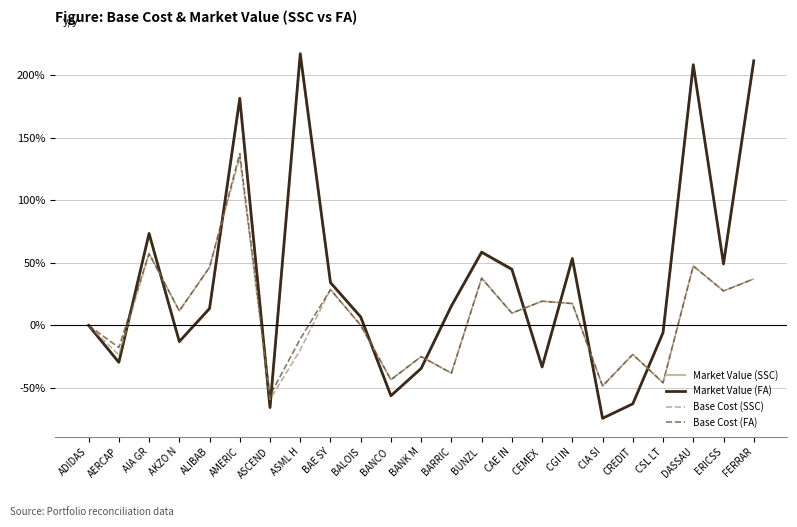

At which category does the chart reach its minimum across all series?

CIA SI